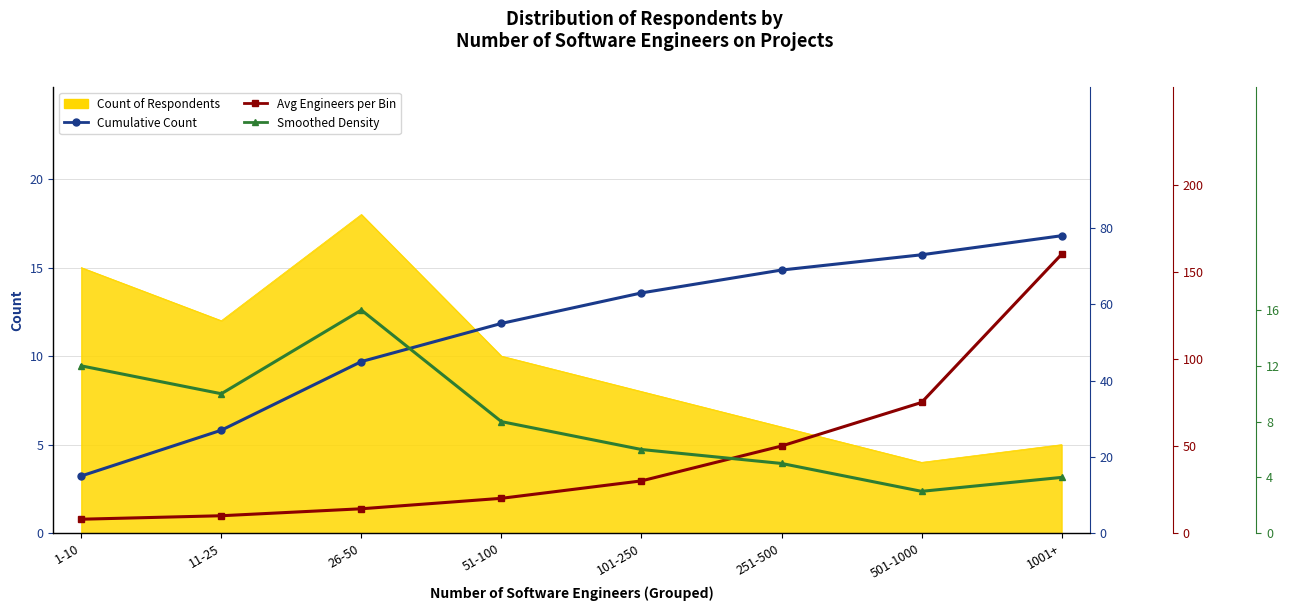

What is the spread (max minus min) of values at 251-500?

64